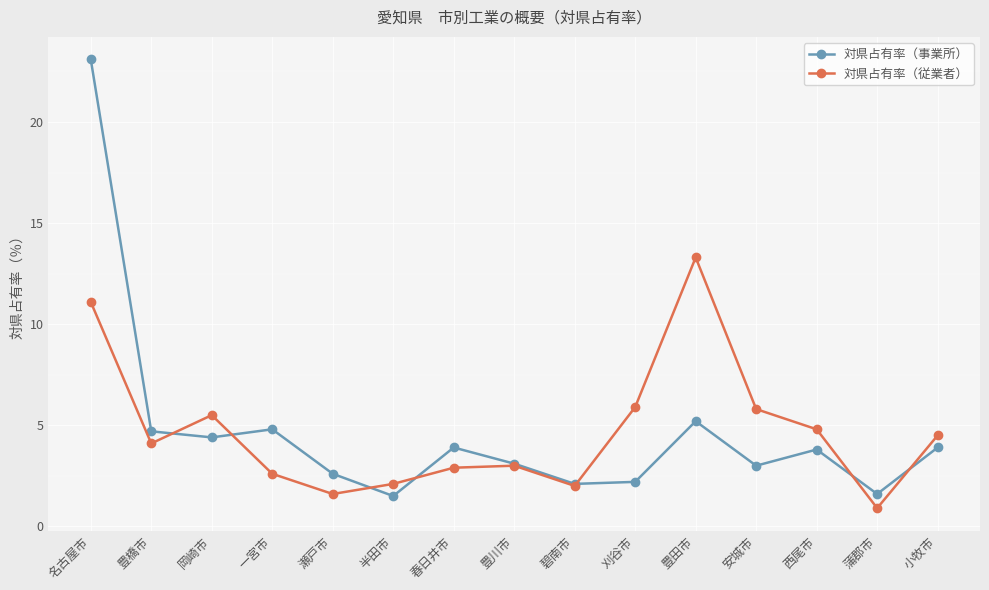

Which series changed the most between 豊田市 and 西尾市?

対県占有率（従業者）